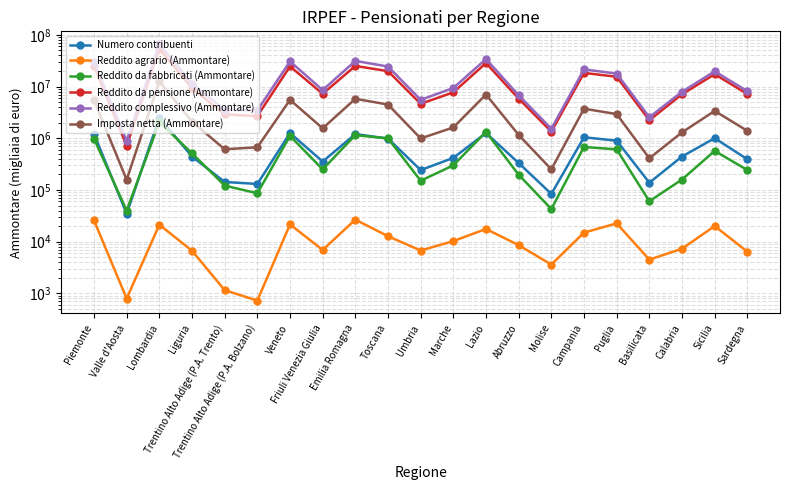

What is the total value across all series at Calabria?

16941729